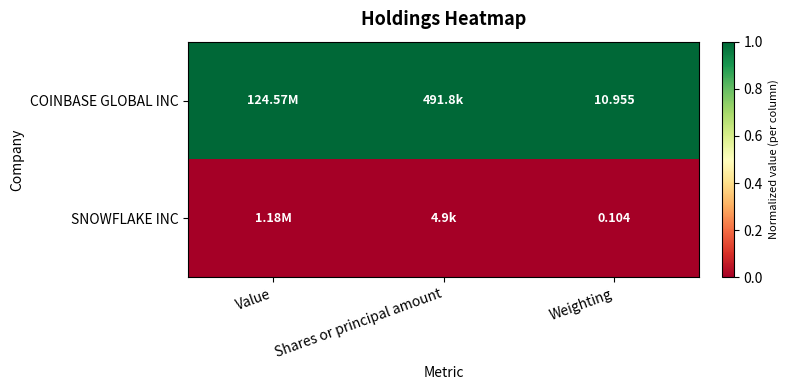

At which label does COINBASE GLOBAL INC reach its peak?

Value